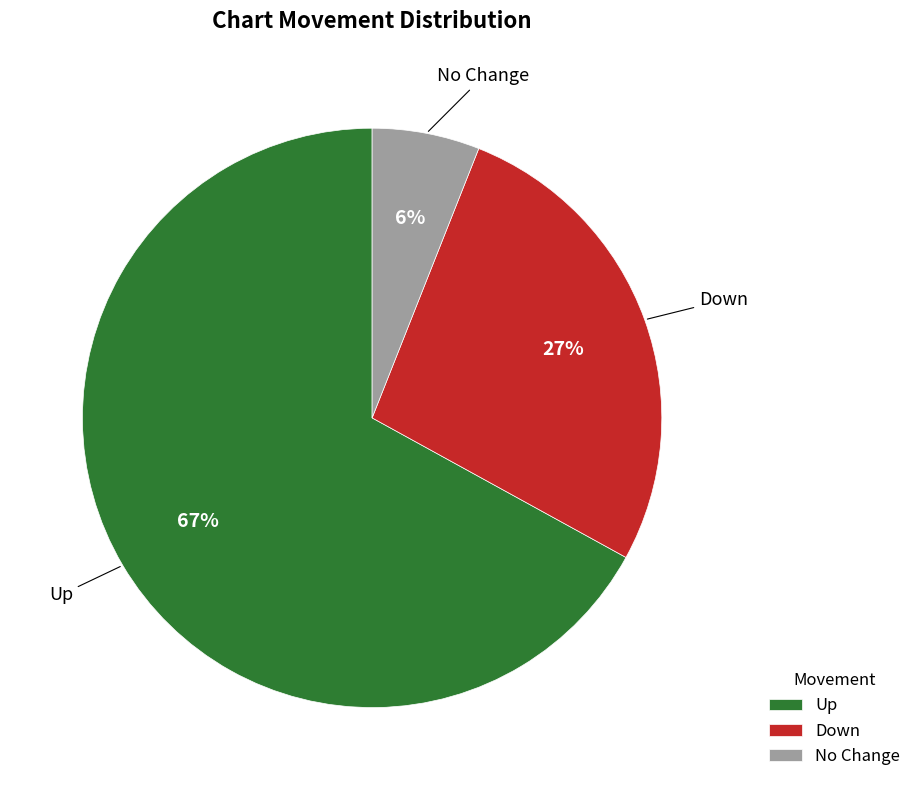

To the nearest percent, what percentage of the pie is Down?

27%